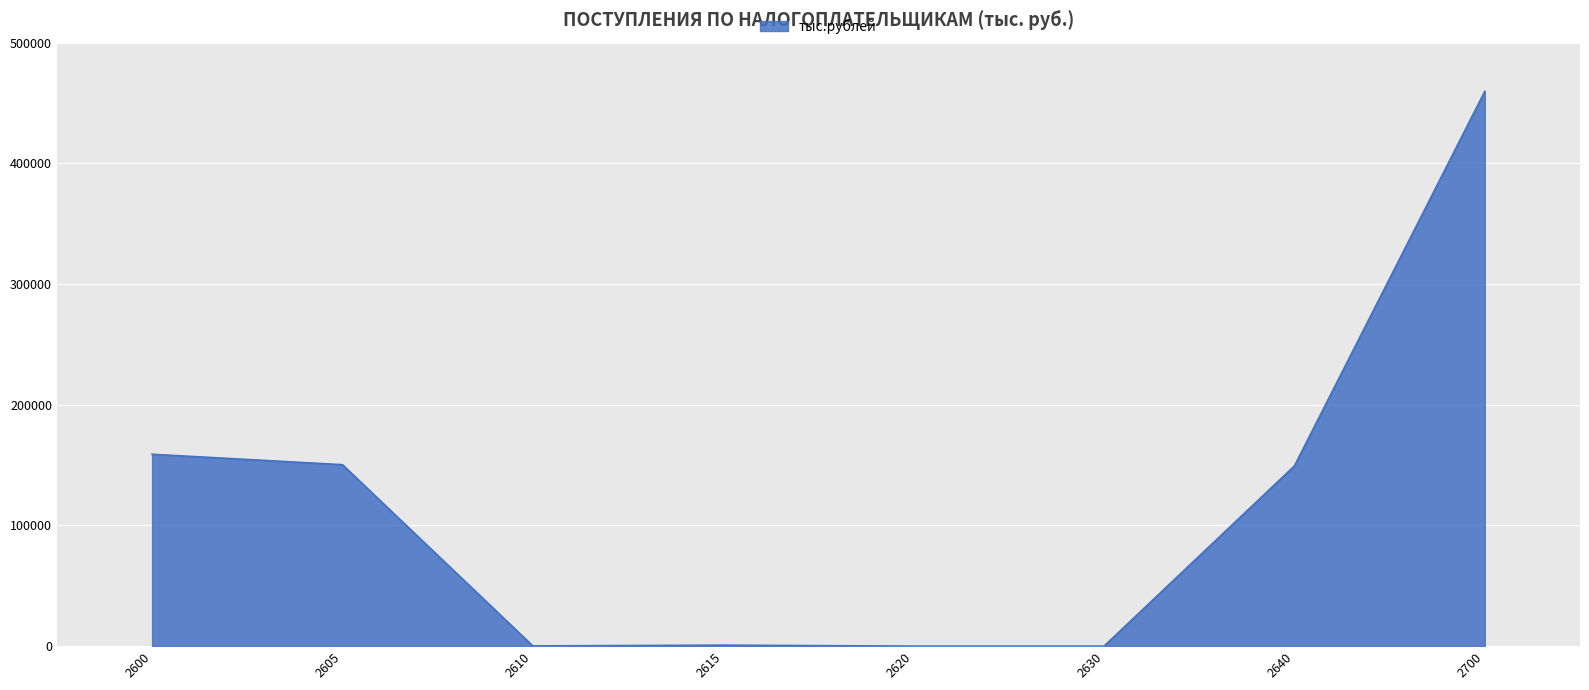

The value at 2630 is -244006. True or false?

False